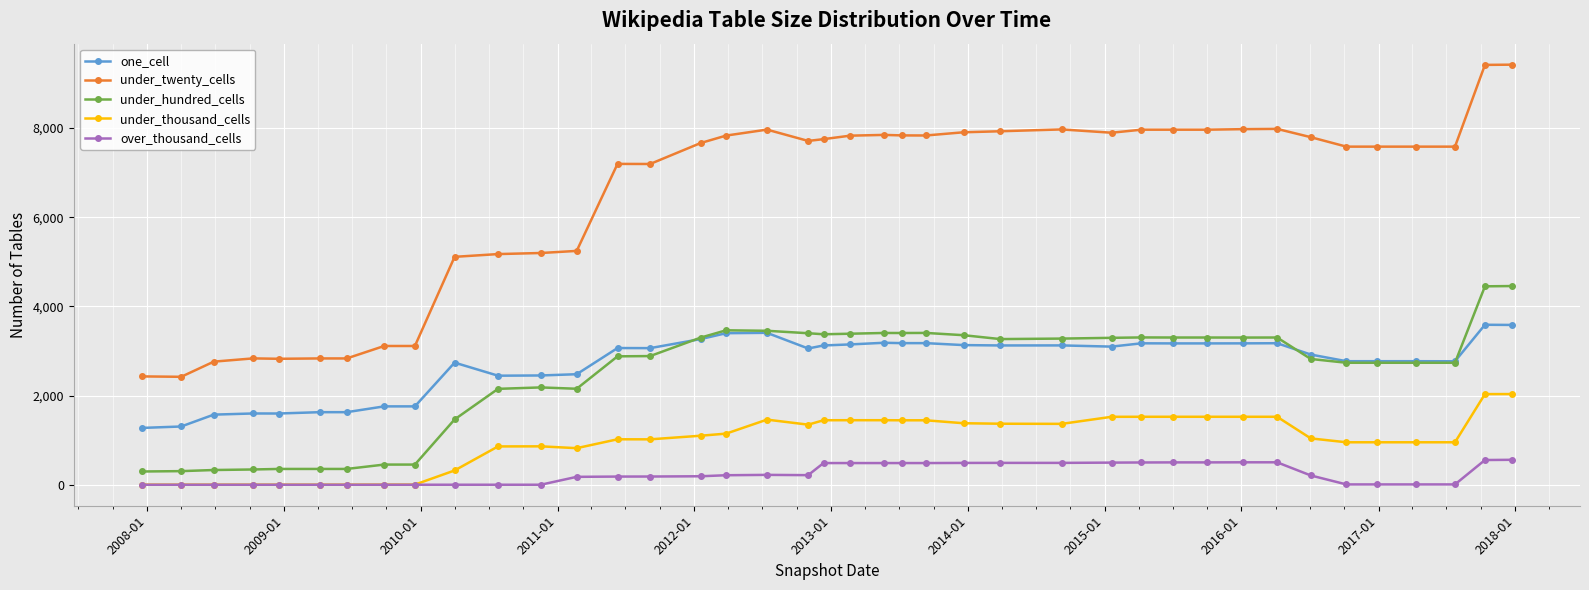

True or false: under_thousand_cells and one_cell cross at least once.

False